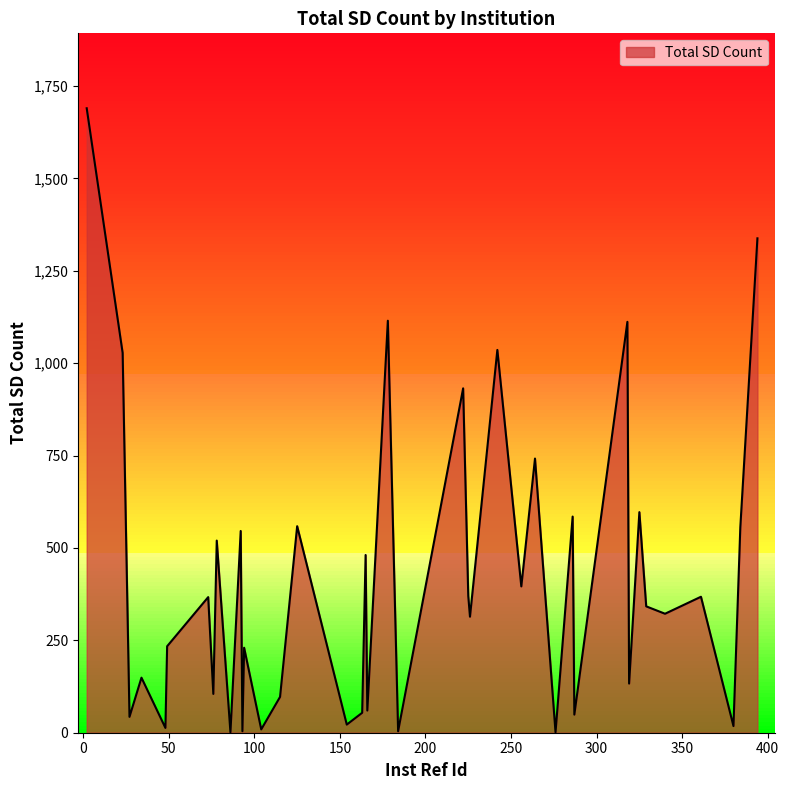

What is the greatest value displayed?

1690